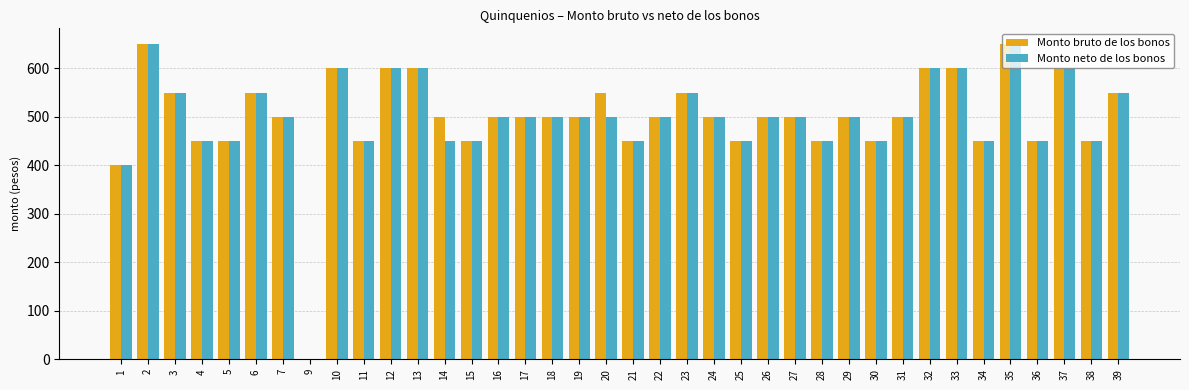

Is the value of Monto bruto de los bonos at 5 greater than the value of Monto neto de los bonos at 10?

No